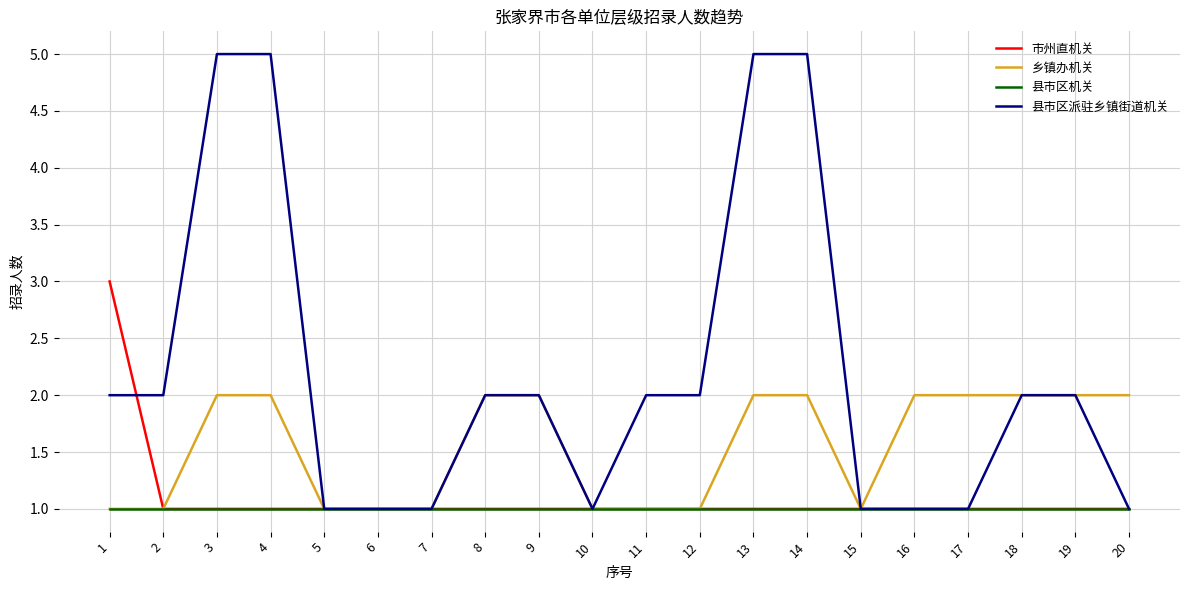

What value does the 乡镇办机关 series have at 17?

2